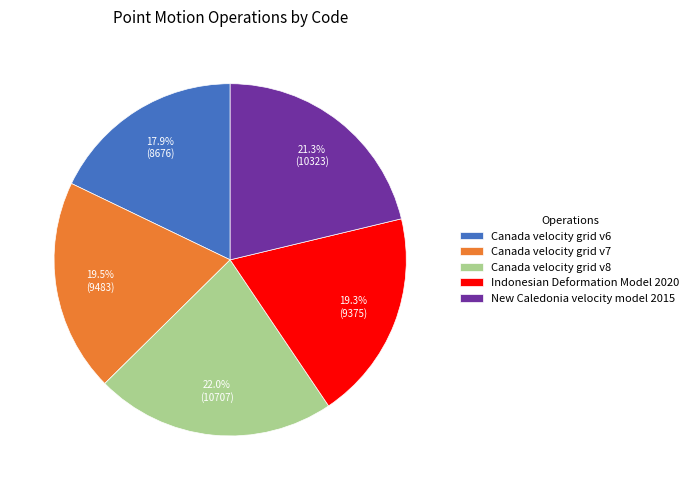

What portion of the pie excludes Indonesian Deformation Model 2020?

80.7%